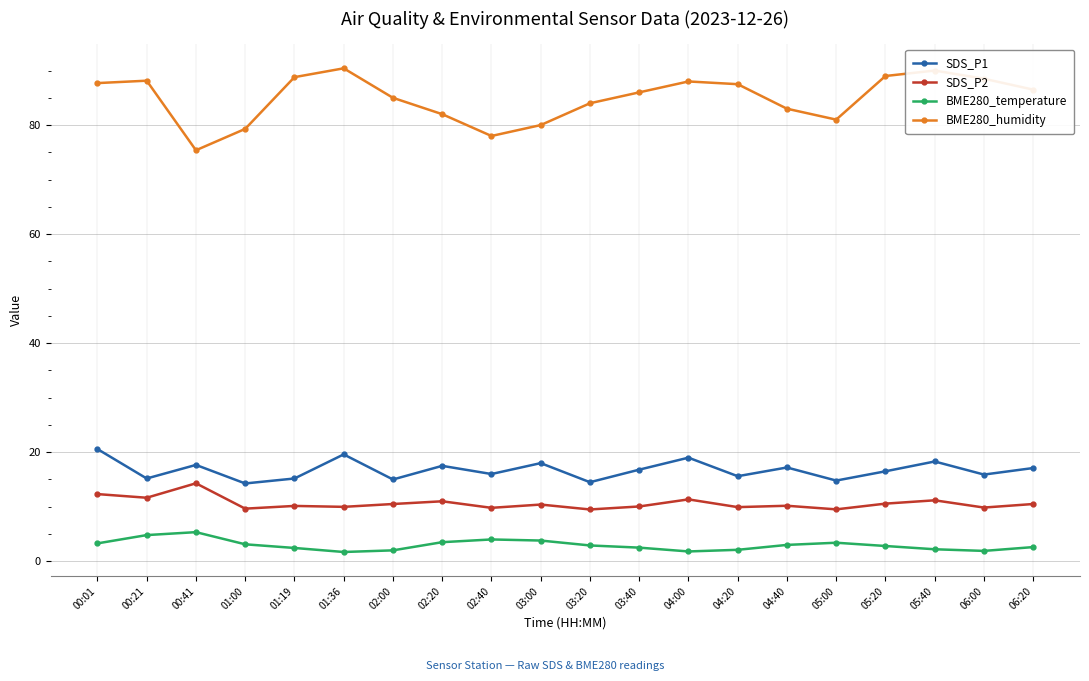

In BME280_humidity, how many points are higher than both neighbors (excluding endpoints)?

4